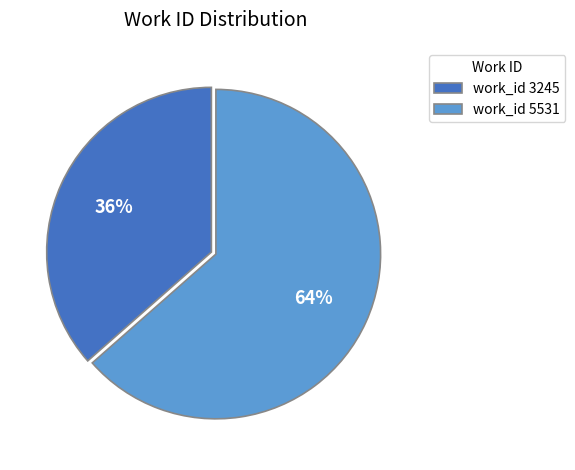

What is the largest slice in the pie chart?

work_id 5531